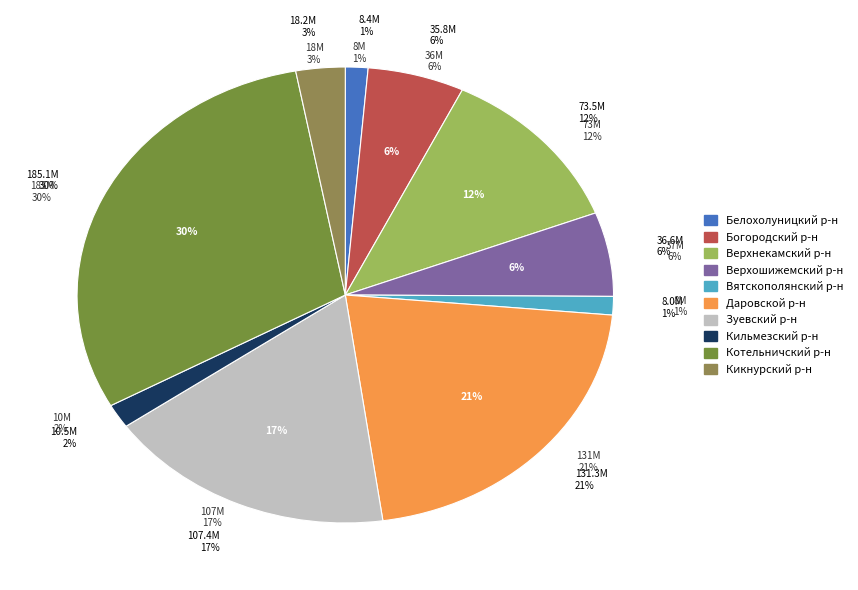

Which category has the biggest portion of the pie?

Котельничский р-н